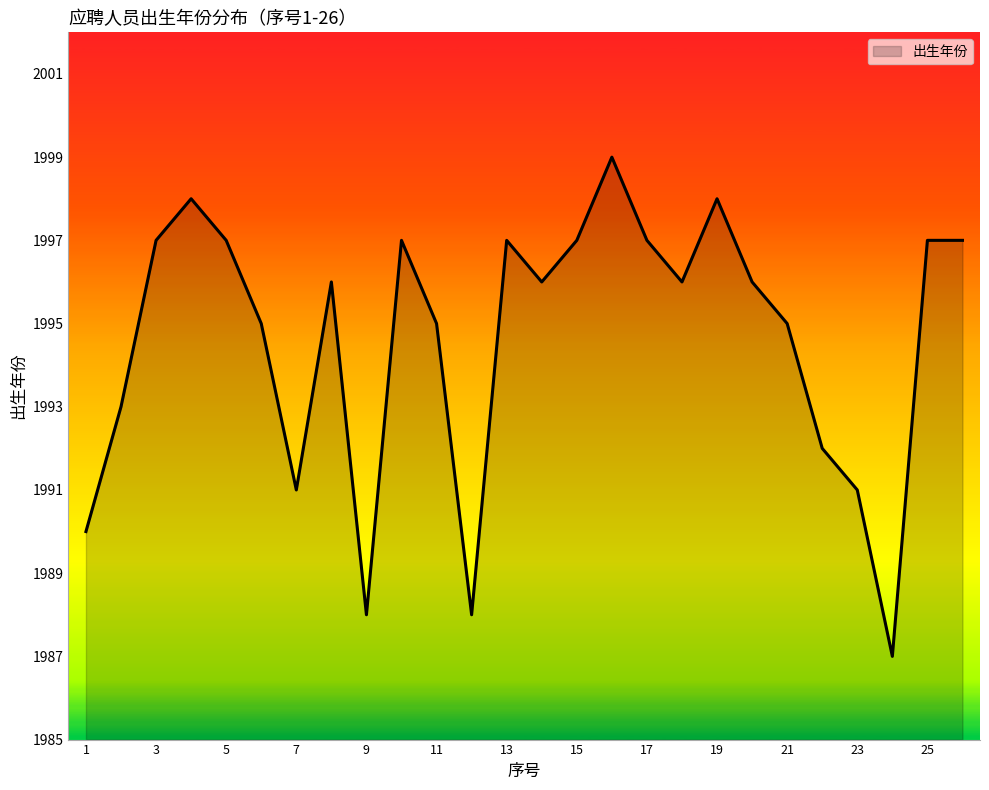

What is the difference between the maximum and minimum values?

12